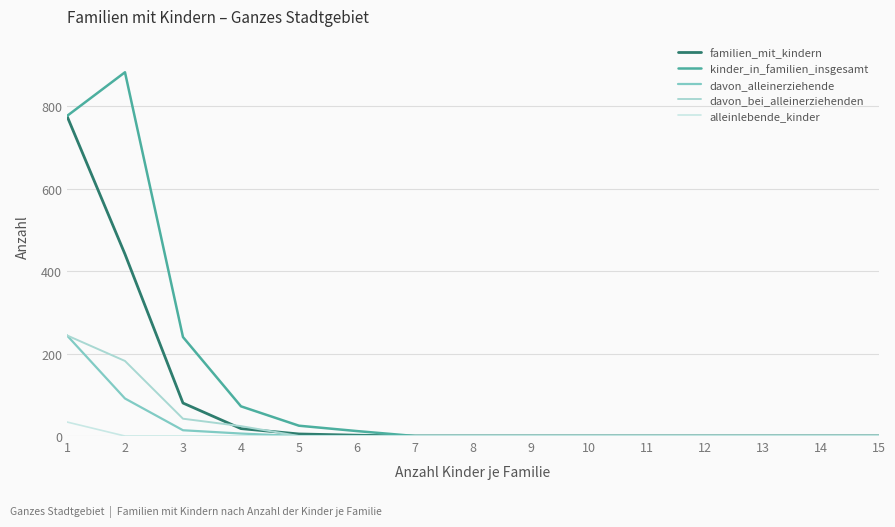

Which series changed the most between 5 and 8?

kinder_in_familien_insgesamt